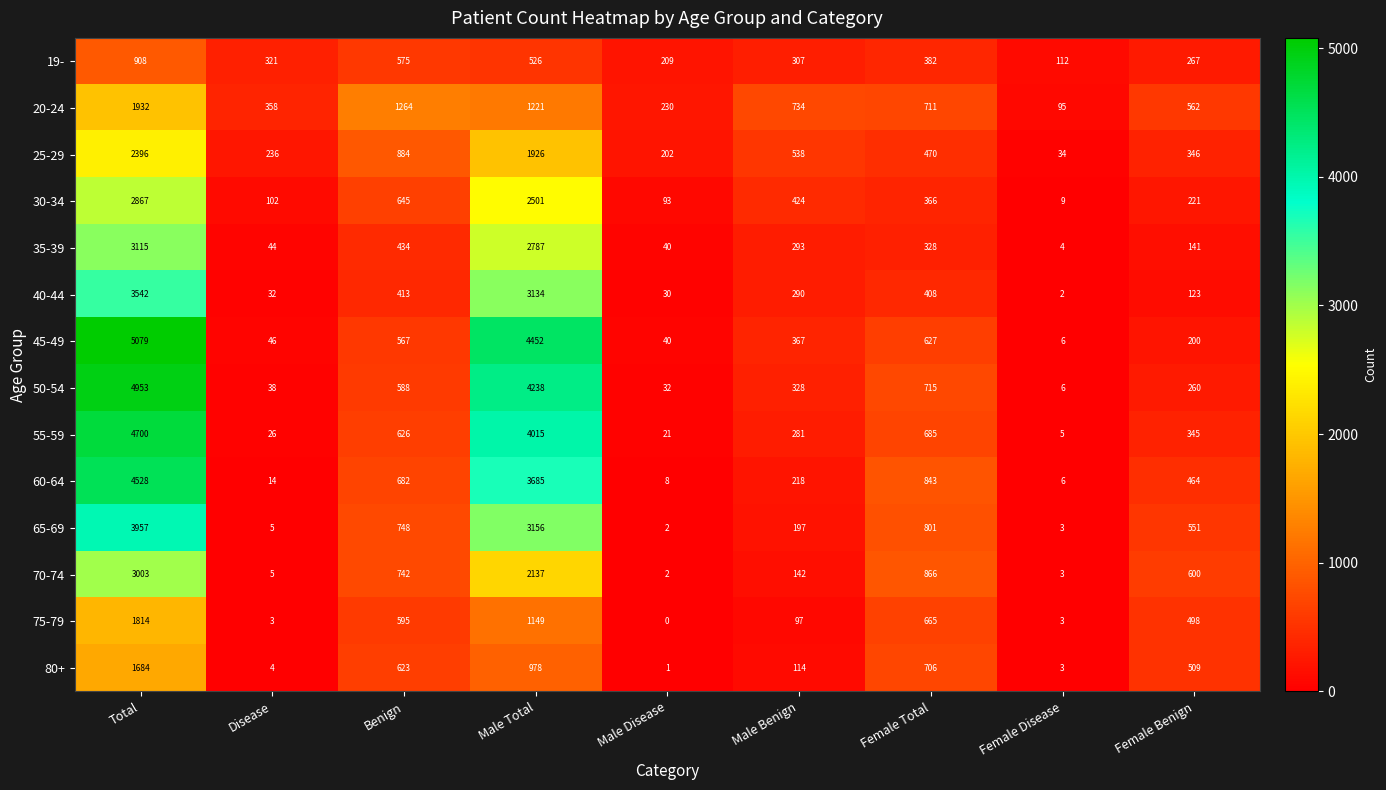

The value of 70-74 at Total is 1201. True or false?

False